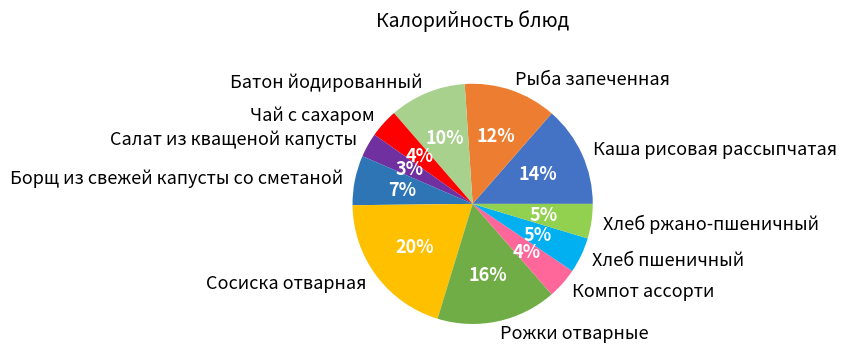

Is it true that Рыба запеченная is 22% of the pie?

False